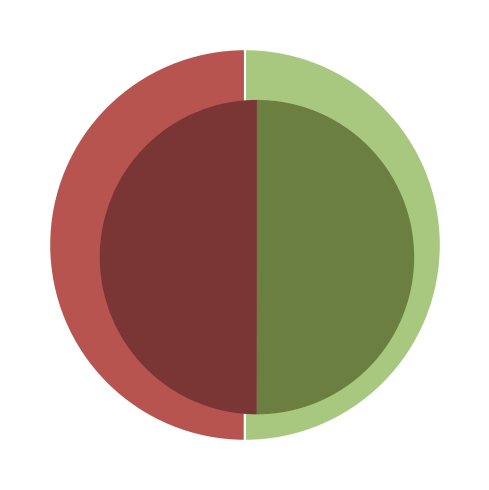

To the nearest percent, what portion does 10 represent?

2%